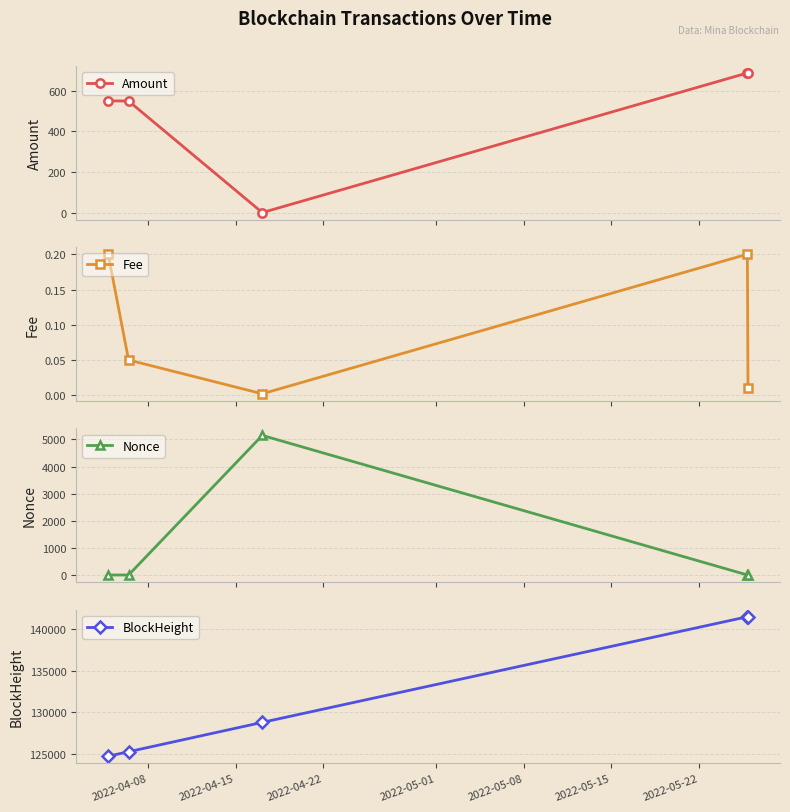

Which series has the largest range (max minus min)?

BlockHeight